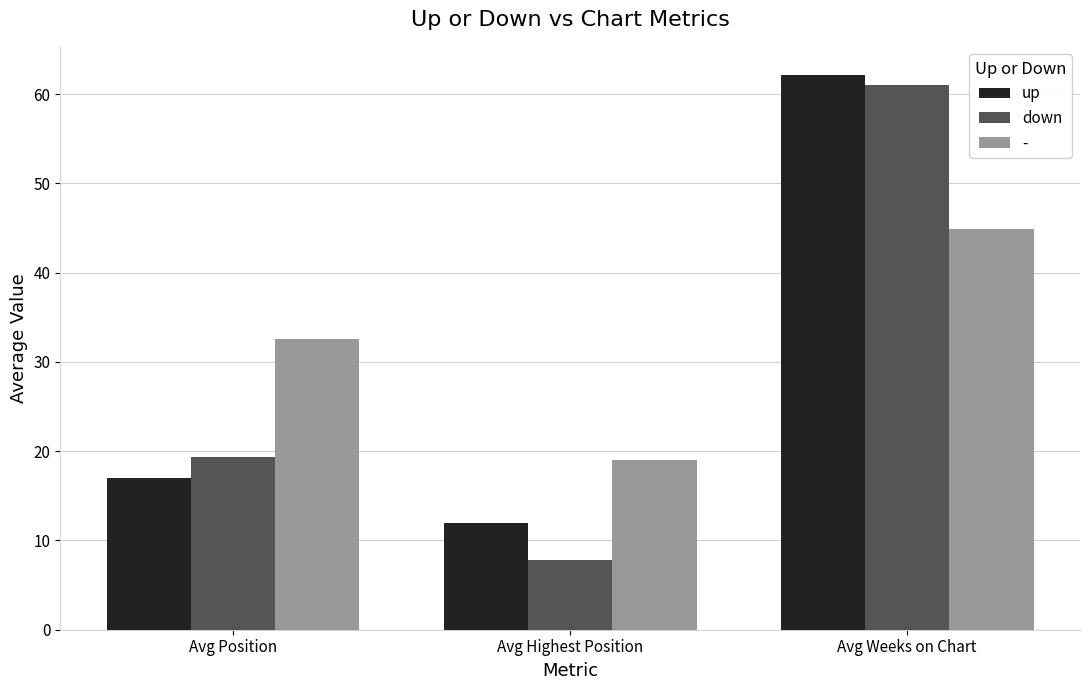

Which series changed the most between Avg Position and Avg Weeks on Chart?

up